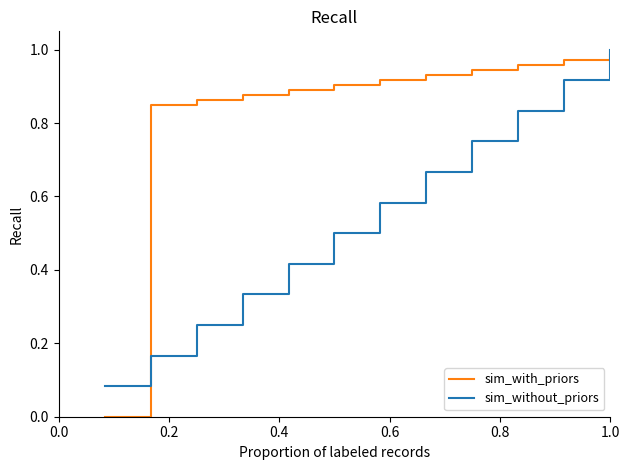

Does the chart display data point markers on the line(s)?

No